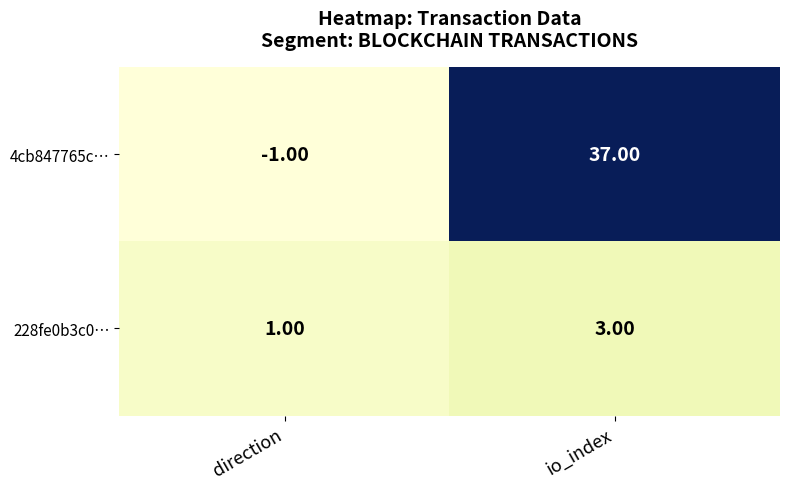

Which label corresponds to the smallest value in the chart?

direction